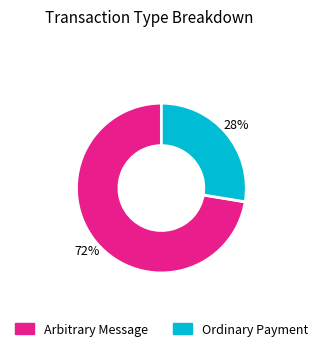

Is there a majority slice in this chart?

Yes